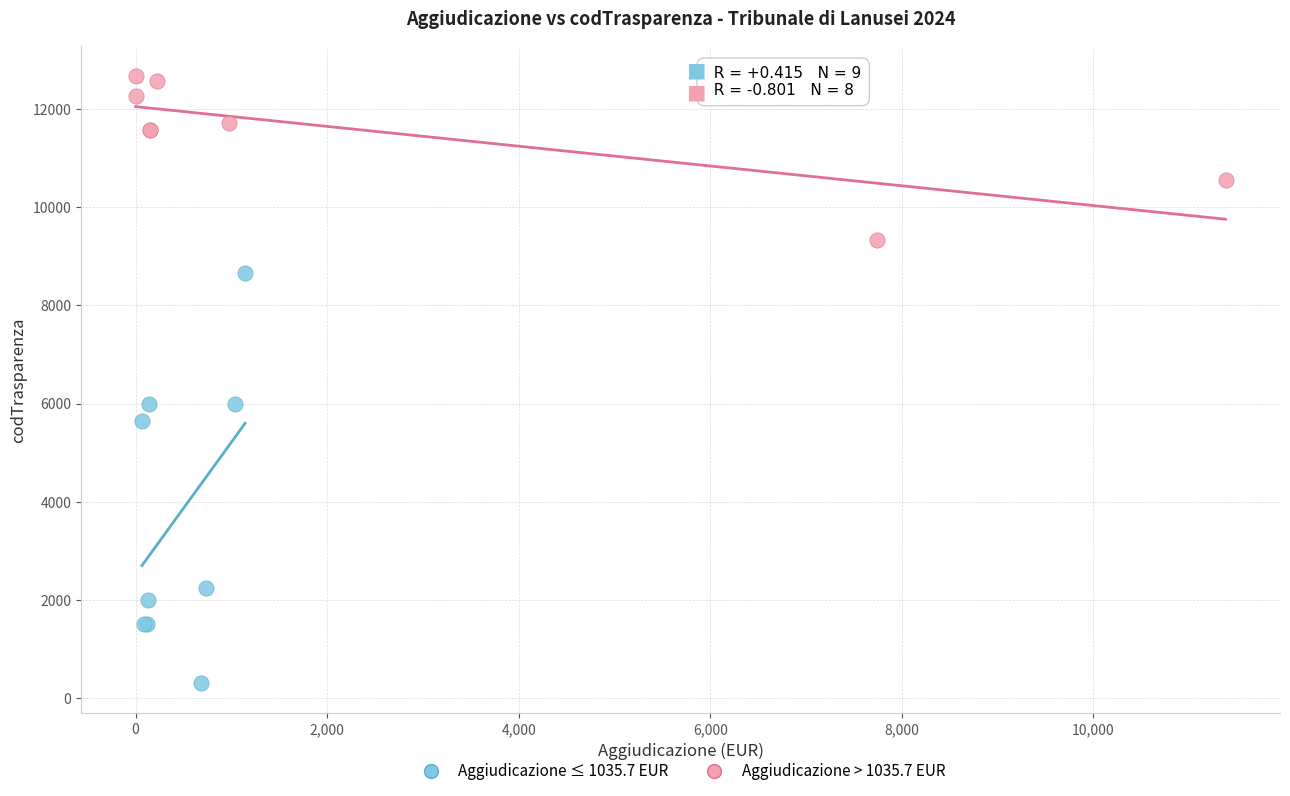

Which series contains the highest Y value?

Aggiudicazione > 1035.7 EUR